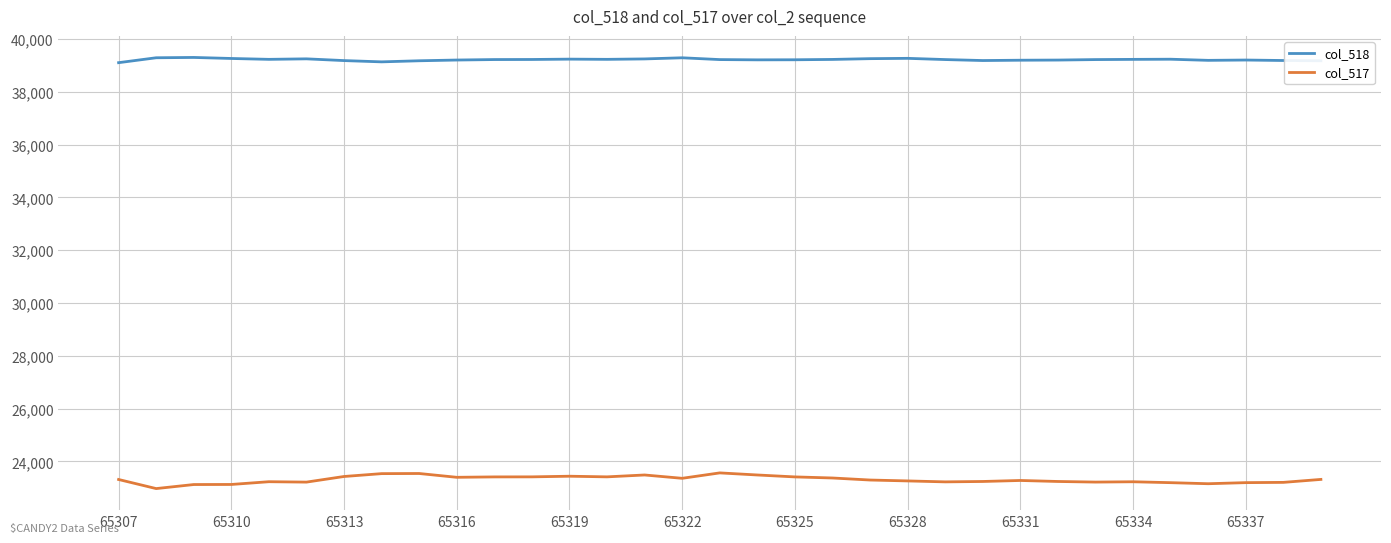

What is the minimum value shown in the chart?

22973